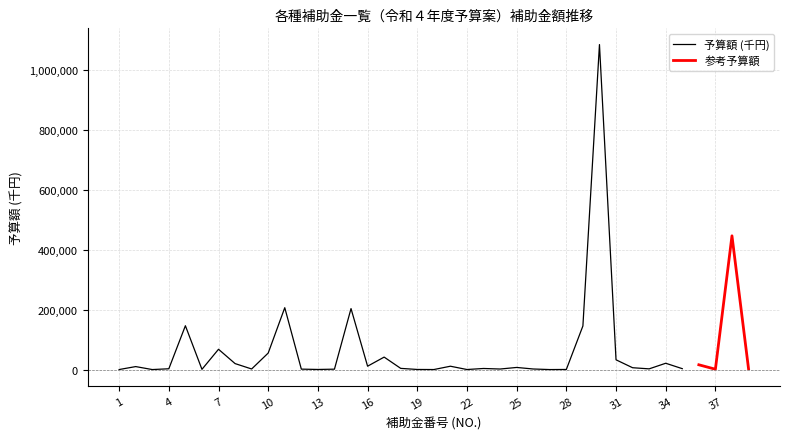

Where does the data first go above 3660?

2